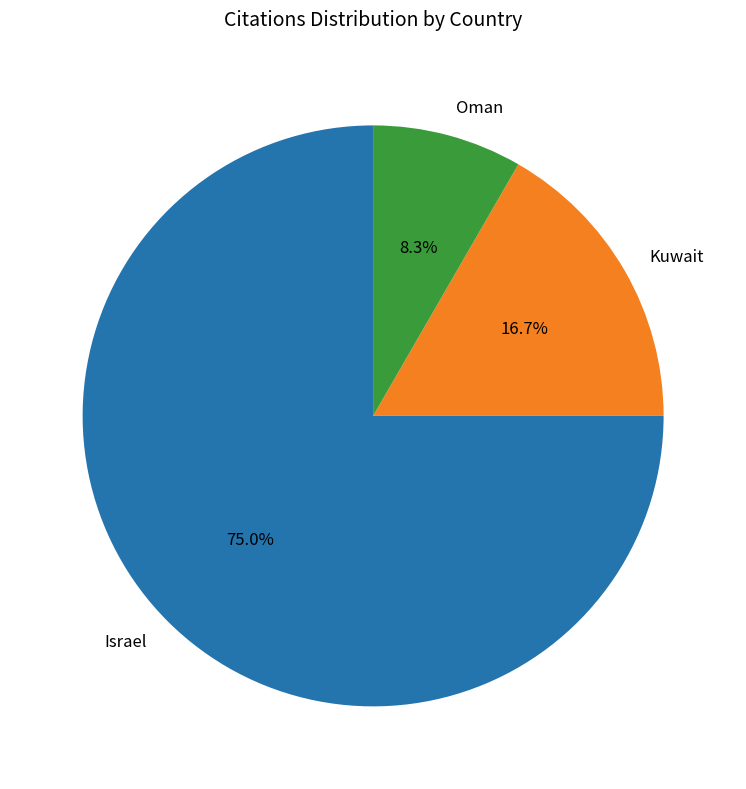

To the nearest percent, what is the difference between the largest and smallest slice percentages?

67%